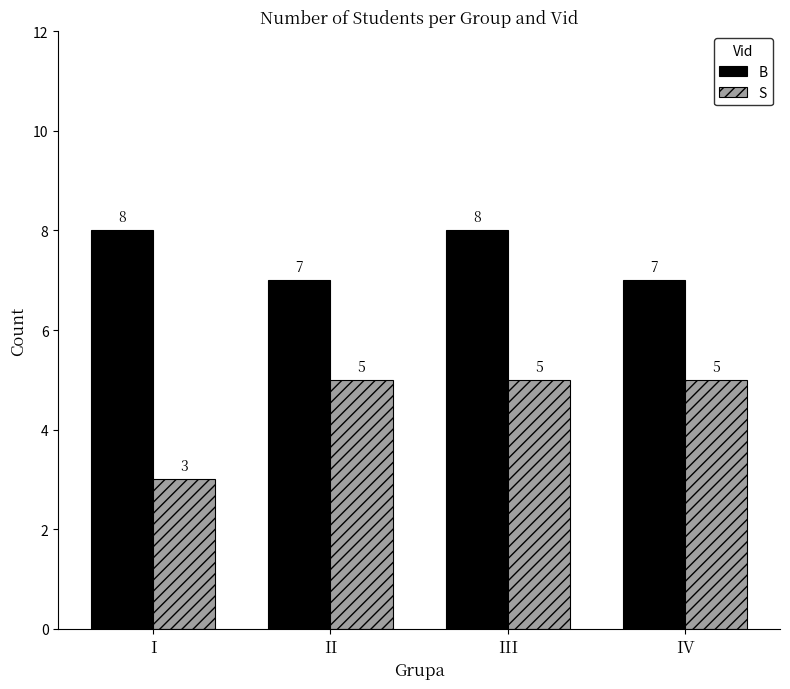

How many bars are there in each group?

2